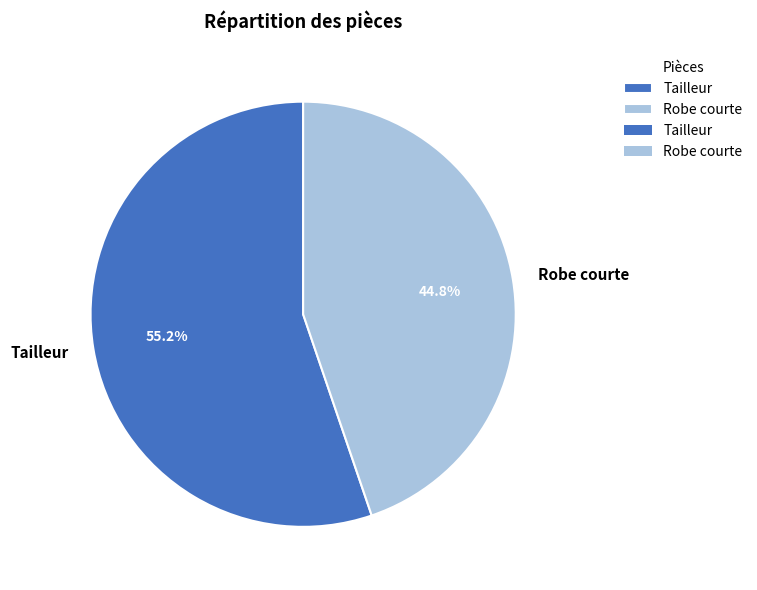

True or false: Tailleur accounts for 49% of the total.

False